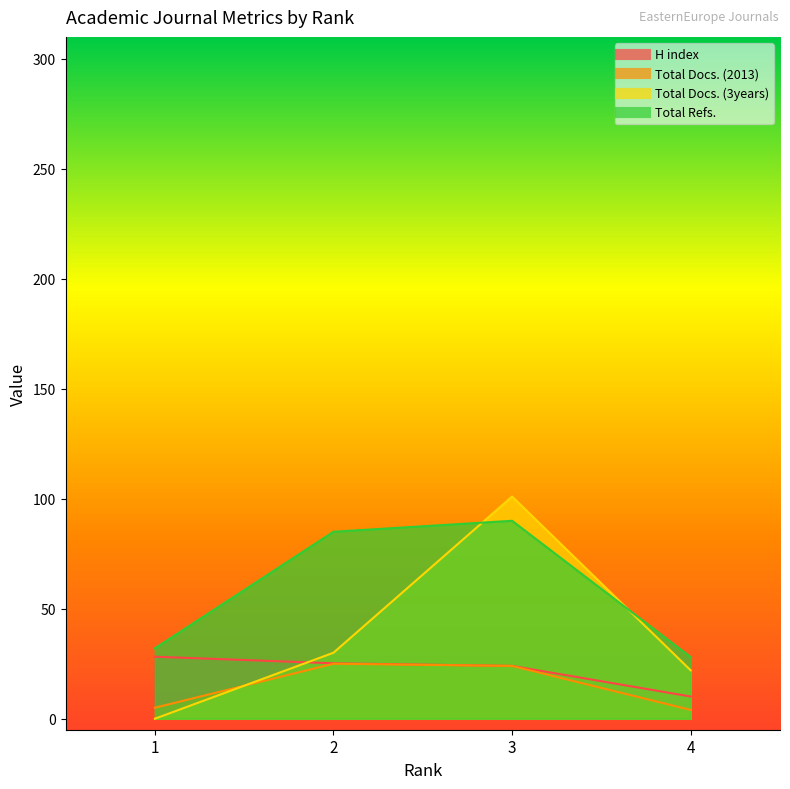

What is the average value of the Total Docs. (2013) series?

14.5